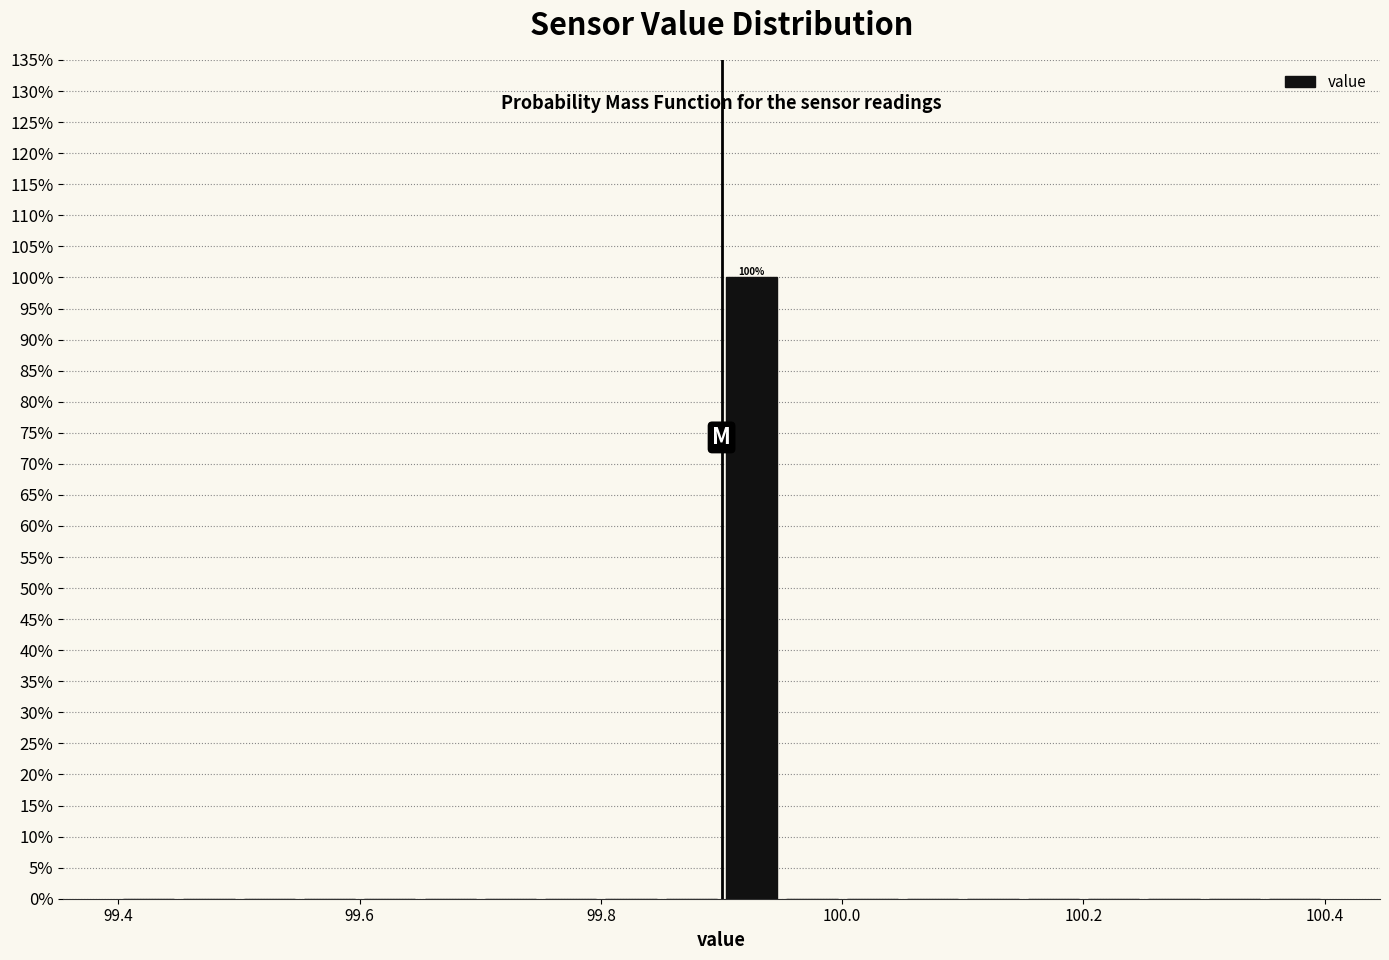

Around what value on the x-axis is the tallest bar? Give the approximate position of its centre, as read against the axis.

99.92